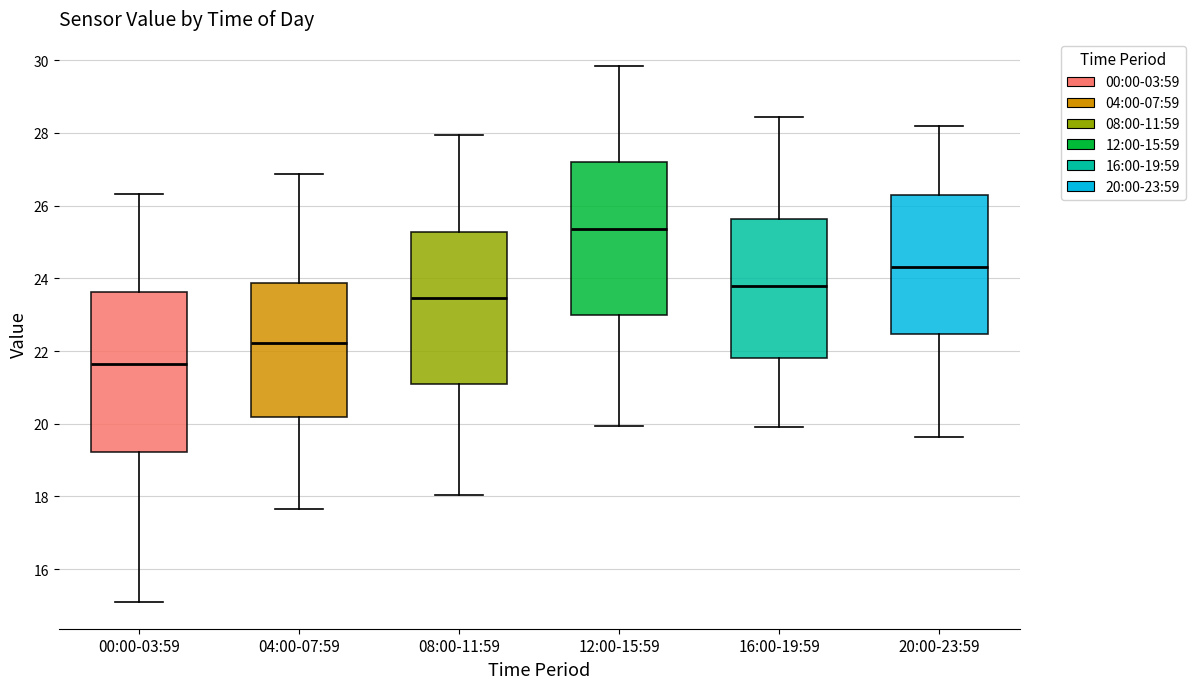

Reading left to right, read every box against the y-axis: the position of its median line, the range the box covers, and the ends of its whiskers. The values are not printed on the chart, so give them approximately, as read against the axis.

00:00-03:59: median 21.6, box 19.2 to 23.6, whiskers 15.2 to 26.4
04:00-07:59: median 22.2, box 20.2 to 23.8, whiskers 17.6 to 26.8
08:00-11:59: median 23.4, box 21.0 to 25.2, whiskers 18.0 to 28.0
12:00-15:59: median 25.4, box 23.0 to 27.2, whiskers 20.0 to 29.8
16:00-19:59: median 23.8, box 21.8 to 25.6, whiskers 20.0 to 28.4
20:00-23:59: median 24.4, box 22.4 to 26.2, whiskers 19.6 to 28.2